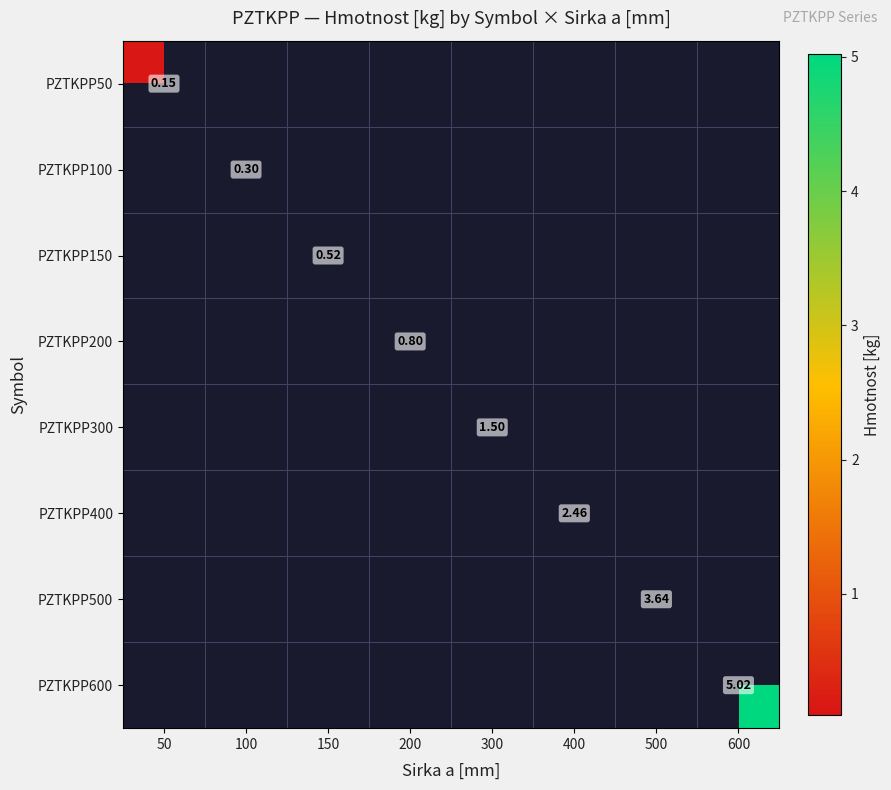

List the series in order of their peak value, lowest first.

PZTKPP50, PZTKPP100, PZTKPP150, PZTKPP200, PZTKPP300, PZTKPP400, PZTKPP500, PZTKPP600